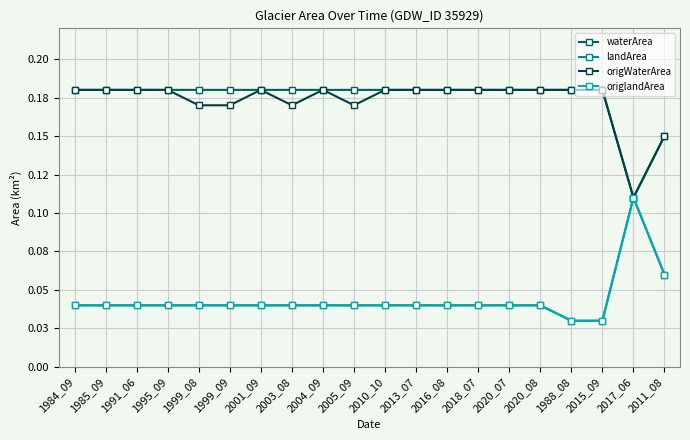

Is this an area chart (filled region under the line)?

No